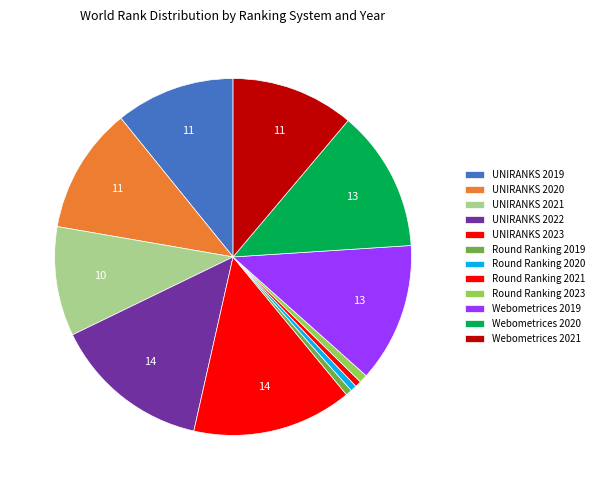

How many segments does this pie chart have?

12